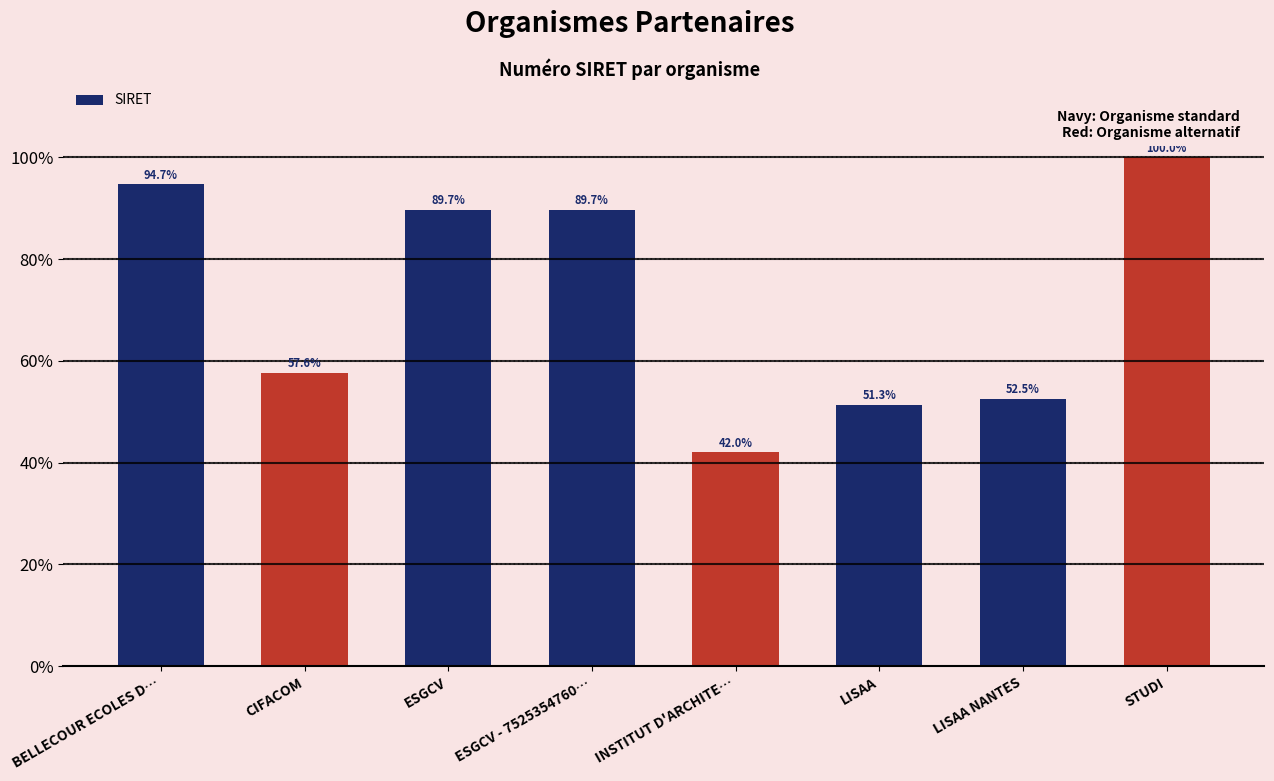

The value at CIFACOM is 103.7. True or false?

False